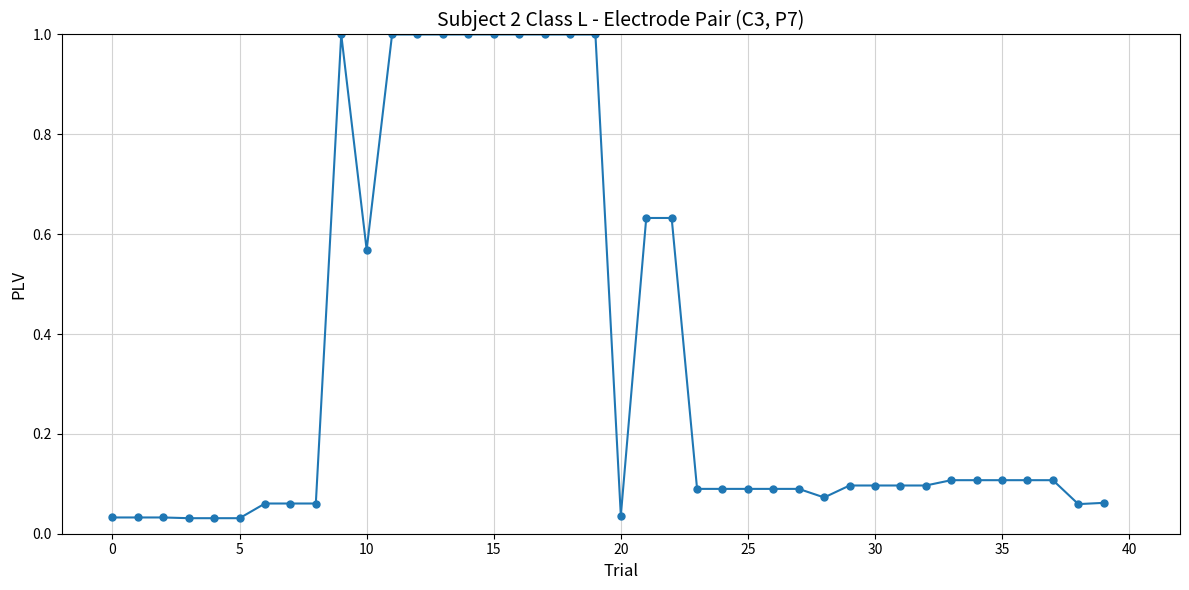

What is the maximum value shown in the chart?

1.0